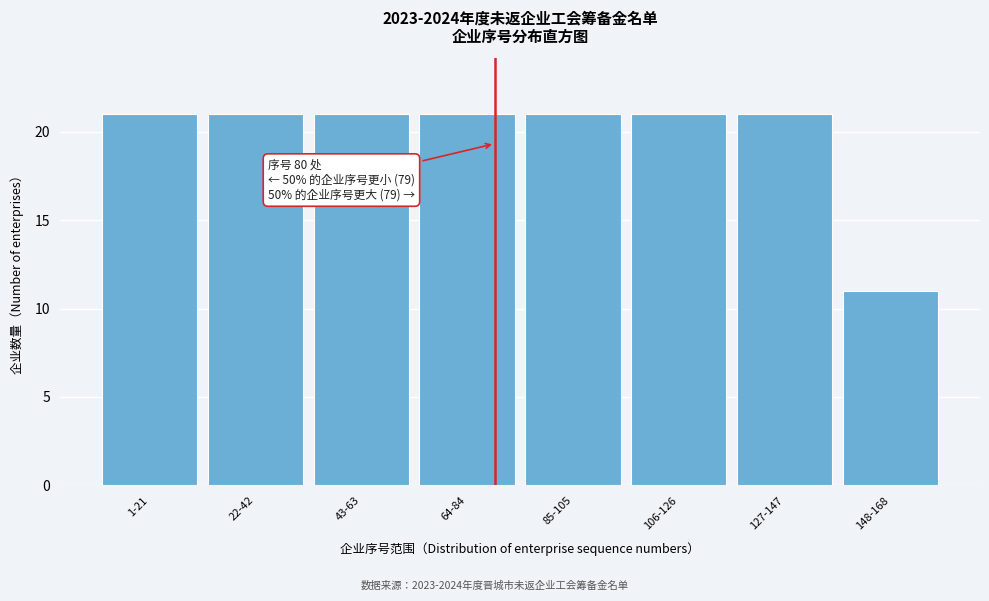

Reading left to right, transcribe all the data shown in this chart.

1-21=21	22-42=21	43-63=21	64-84=21	85-105=21	106-126=21	127-147=21	148-168=11